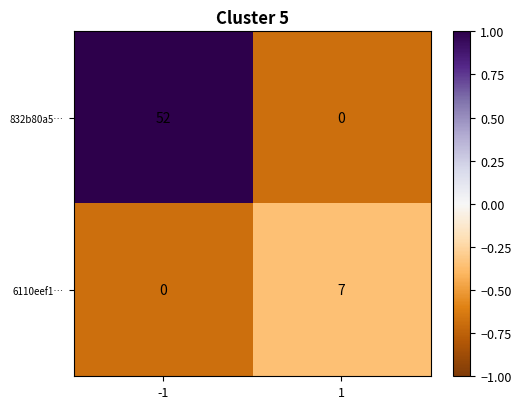

At which category does the chart reach its peak across all series?

-1